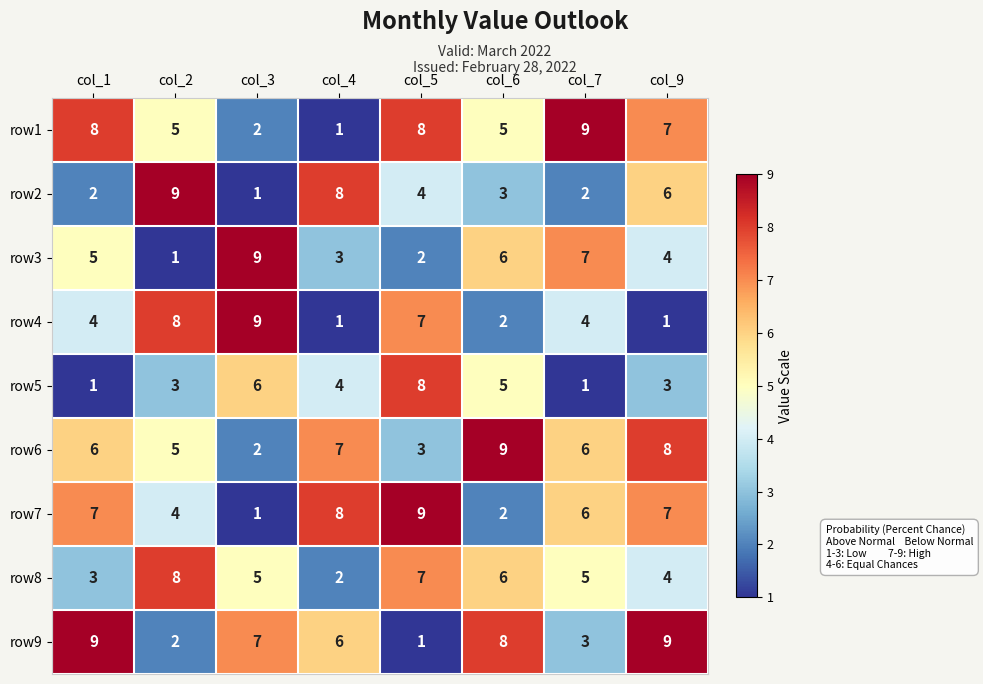

What is the difference between the maximum and minimum values in the row6 series?

7